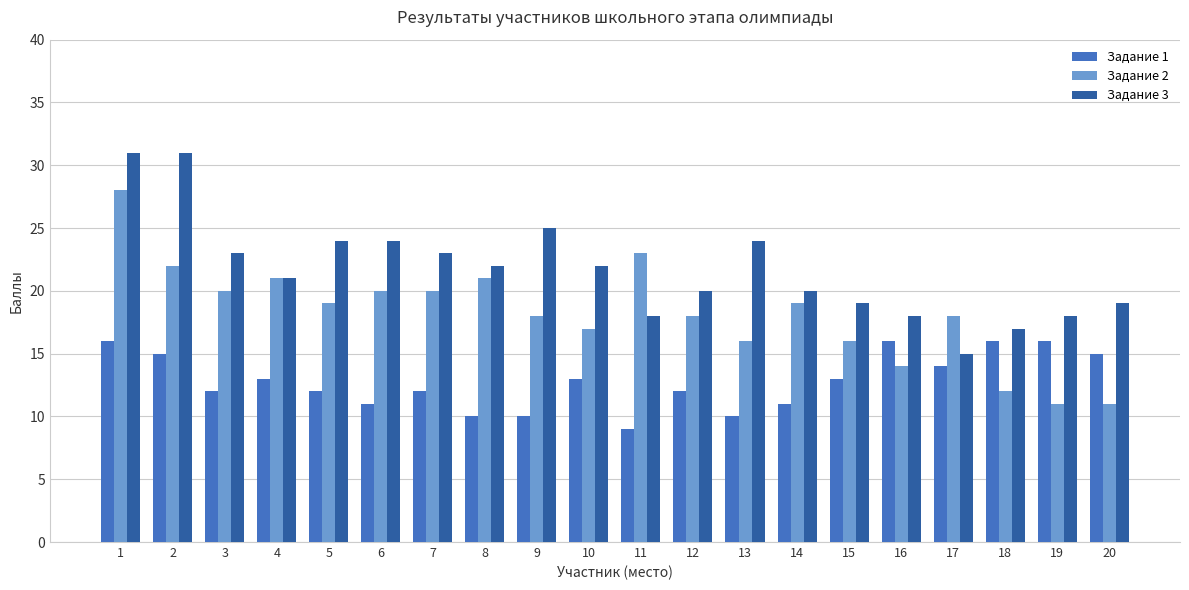

At which category is the sum across all series the highest?

1